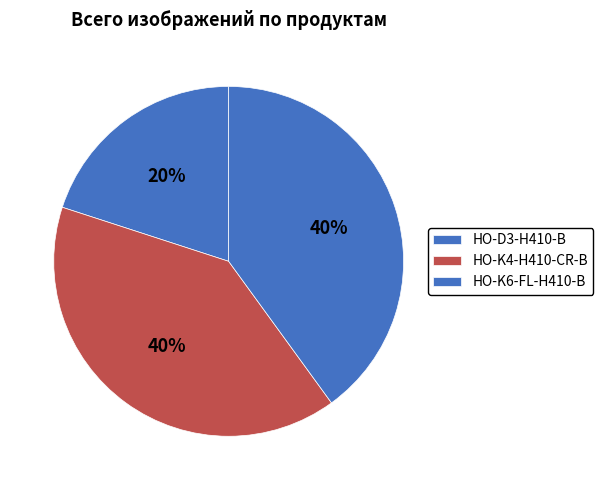

How many slices are in this pie chart?

3